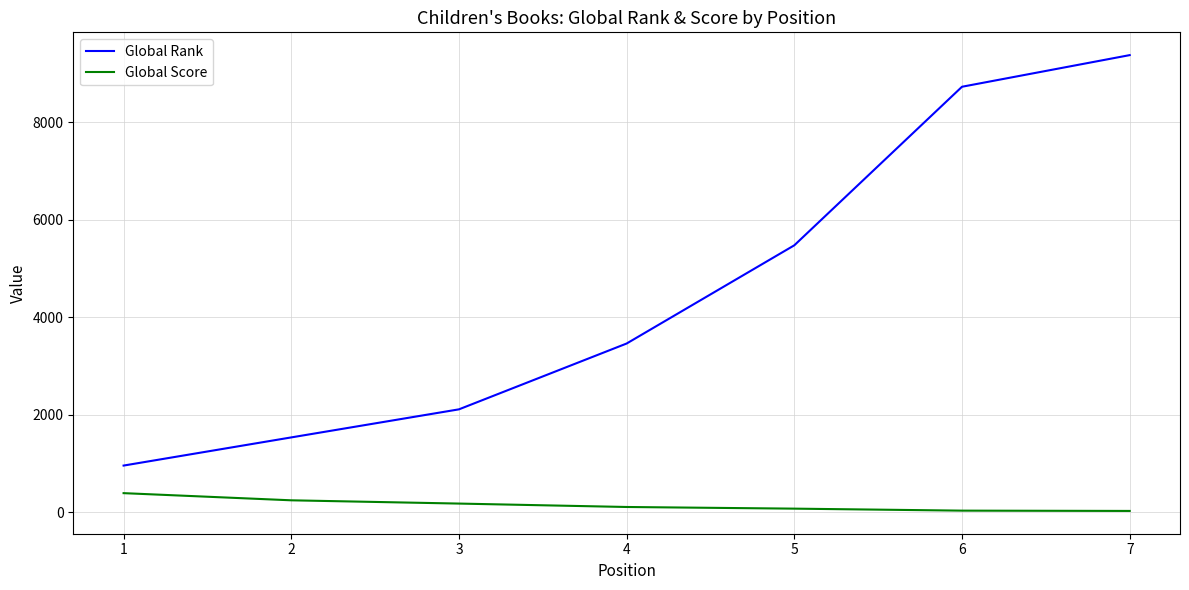

At which category is the sum across all series the highest?

7